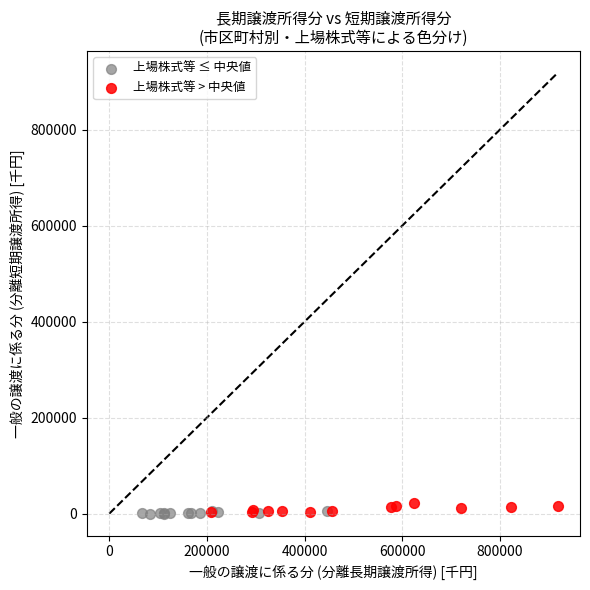

Which series contains the highest Y value?

上場株式等 > 中央値